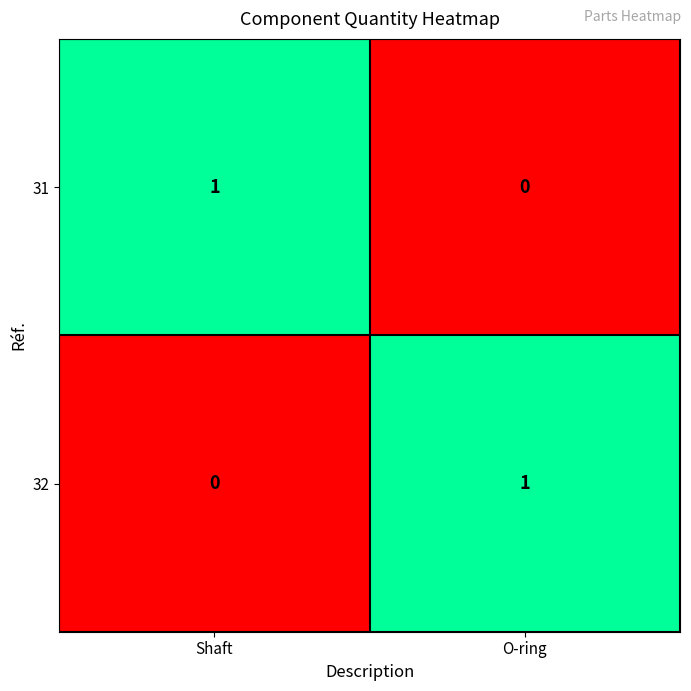

At which label does 31 reach its minimum?

O-ring